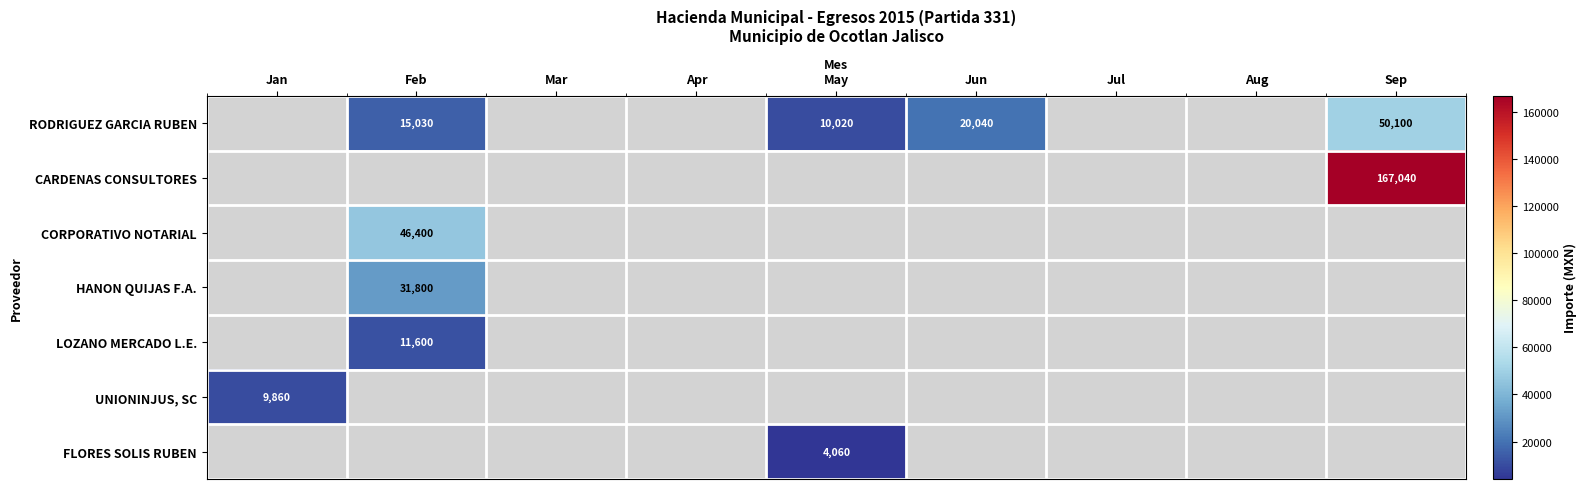

List the labels in order of HANON QUIJAS F.A. value, smallest first.

Jan, Feb, Mar, Apr, May, Jun, Jul, Aug, Sep